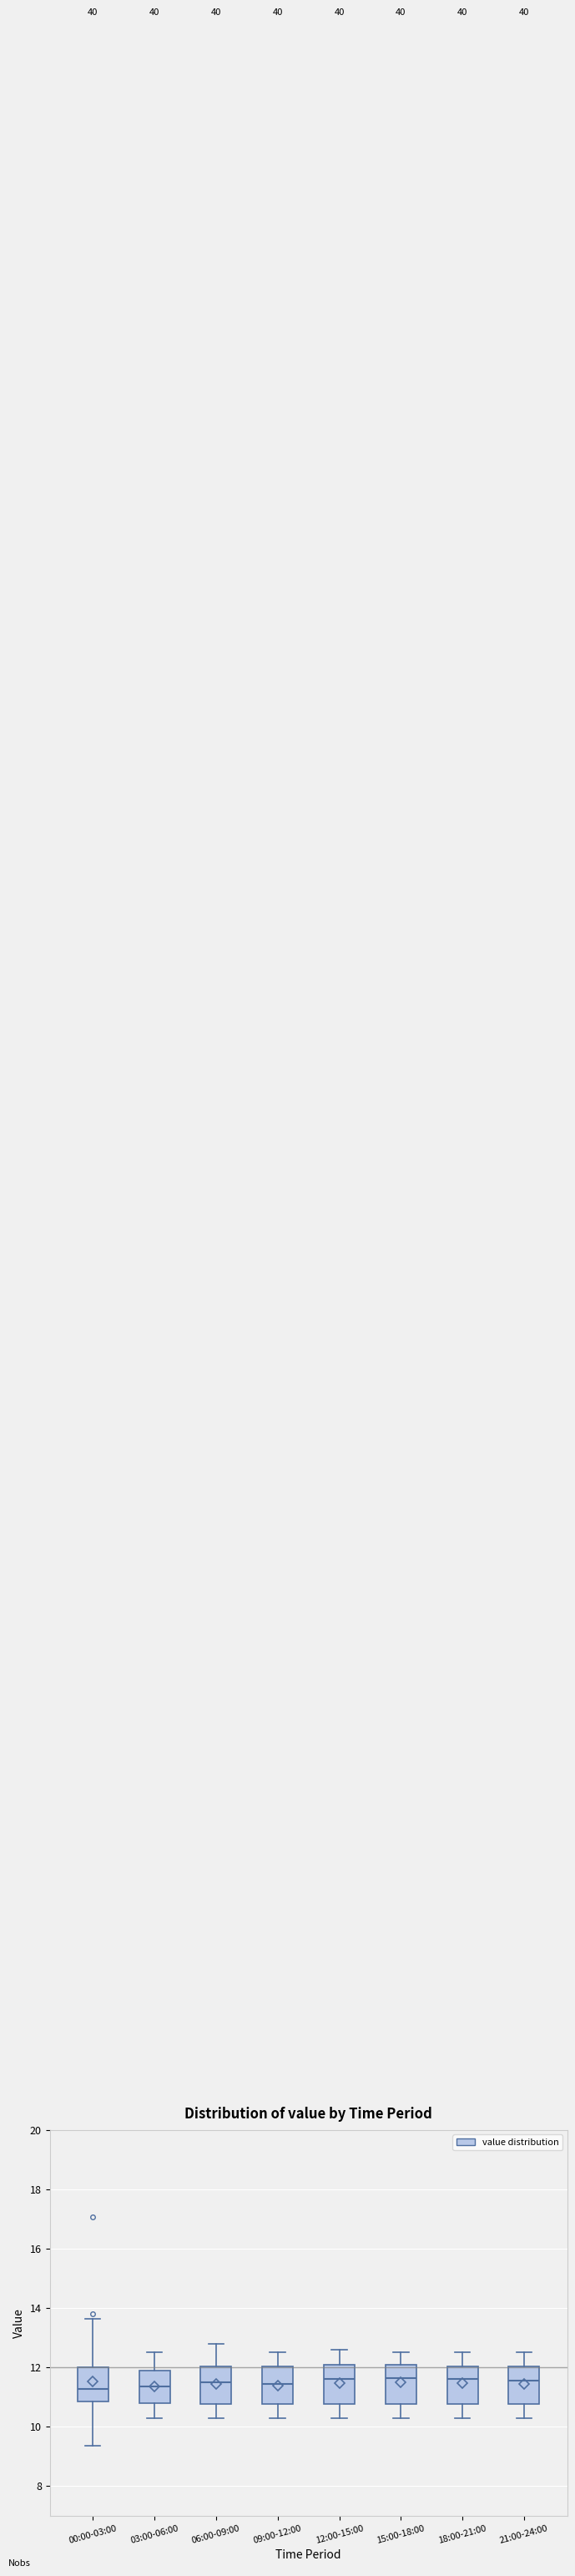

Reading left to right, read every box against the y-axis: the position of its median line, the range the box covers, and the ends of its whiskers. The values are not printed on the chart, so give them approximately, as read against the axis.

00:00-03:00: median 11.2, box 10.8 to 12.0, whiskers 9.4 to 13.6
03:00-06:00: median 11.4, box 10.8 to 12.0, whiskers 10.4 to 12.6
06:00-09:00: median 11.6, box 10.8 to 12.0, whiskers 10.4 to 12.8
09:00-12:00: median 11.4, box 10.8 to 12.0, whiskers 10.4 to 12.6
12:00-15:00: median 11.6, box 10.8 to 12.2, whiskers 10.4 to 12.6
15:00-18:00: median 11.6, box 10.8 to 12.2, whiskers 10.4 to 12.6
18:00-21:00: median 11.6, box 10.8 to 12.0, whiskers 10.4 to 12.6
21:00-24:00: median 11.6, box 10.8 to 12.0, whiskers 10.4 to 12.6